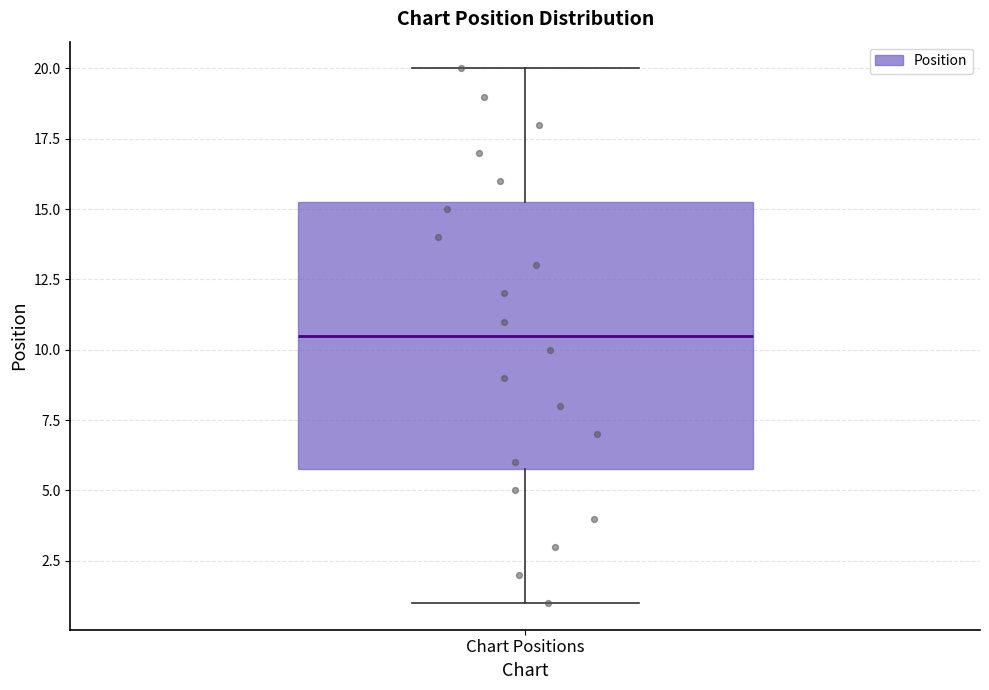

Transcribe this box plot: give where the median line is, the range the box spans, and where the two whiskers end, as read against the y-axis. The values are not printed on the chart, so give them approximately, as read against the axis.

median 10.5, box 6.0 to 15.5, whiskers 1.0 to 20.0